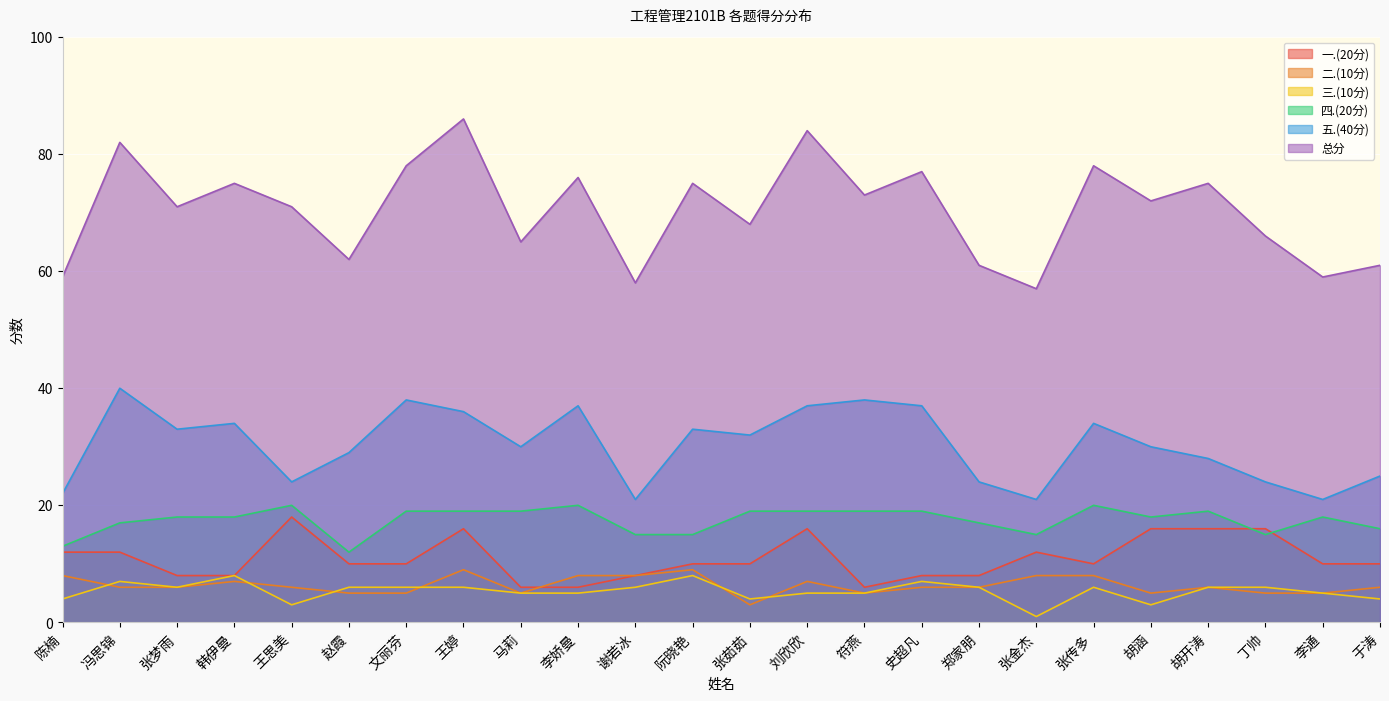

The value of 总分 at 韩伊曼 is 75. True or false?

True